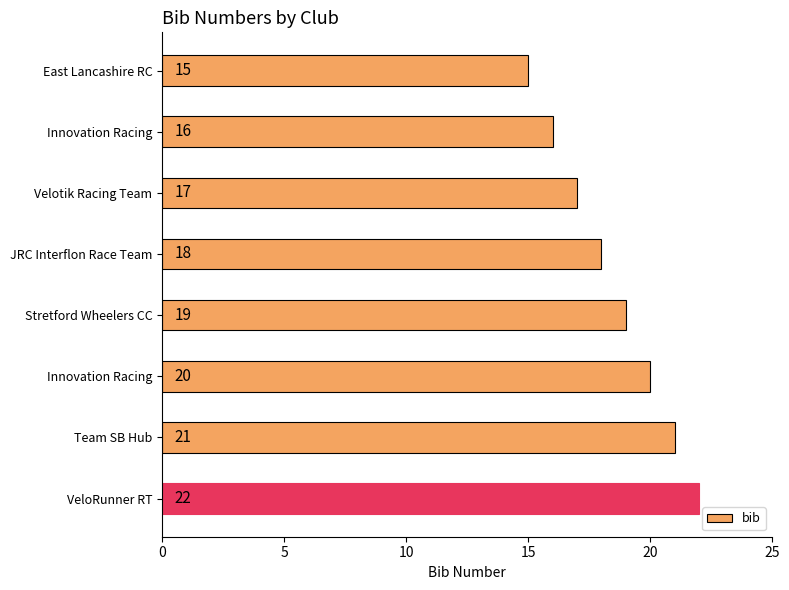

Does the chart contain stacked bars?

No